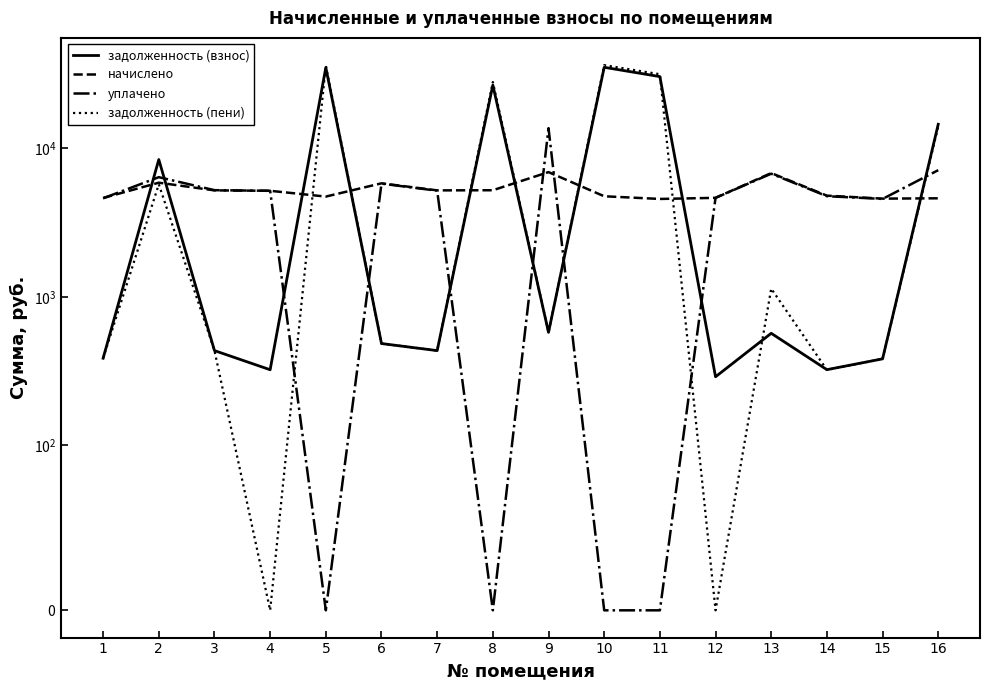

How many values in the задолженность (взнос) series exceed 568?

8